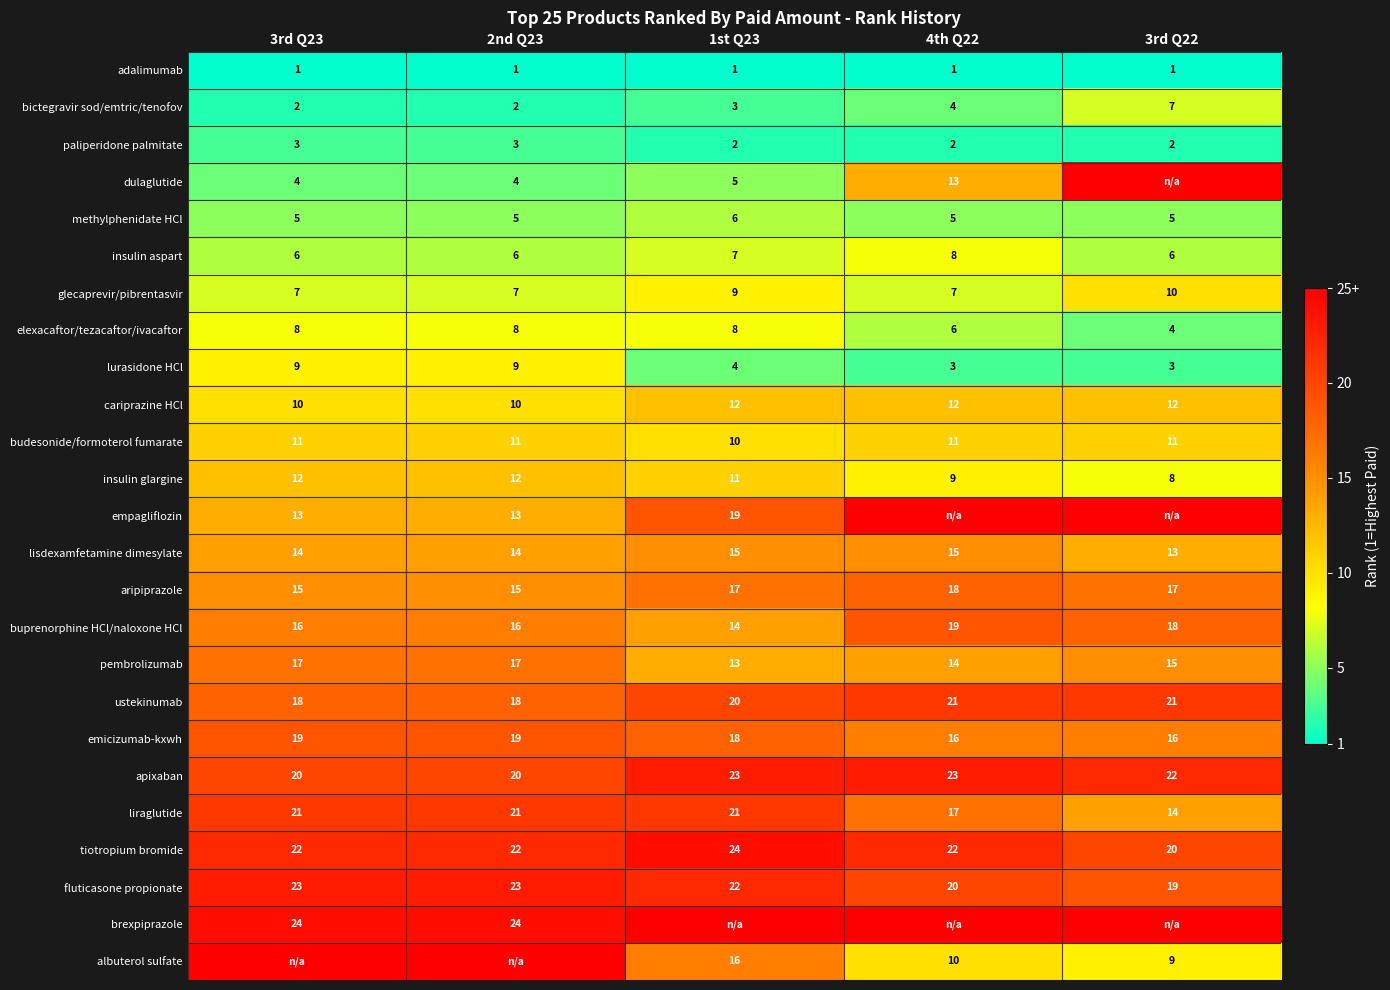

Is it true that bictegravir sod/emtric/tenofov equals 5 at 4th Q22?

False